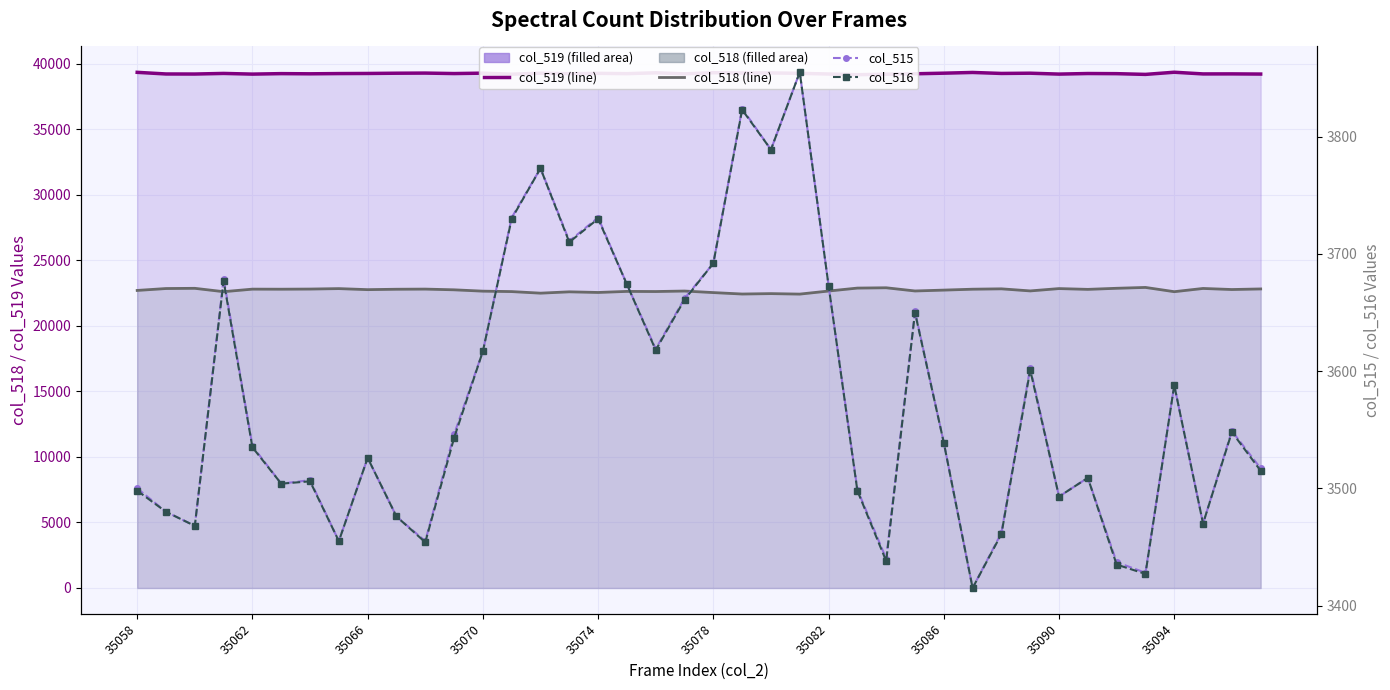

True or false: col_519 (line) and col_518 (line) intersect in this chart.

False